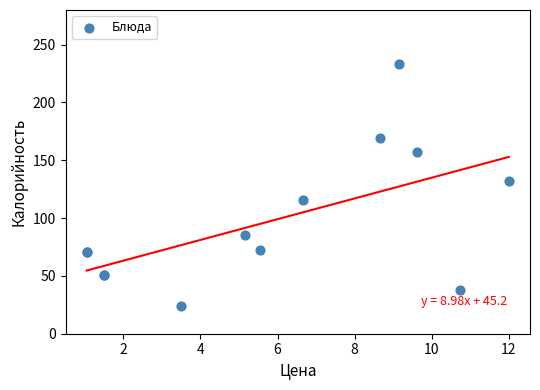

What Y value in the scatter plot is closest to 128?

132.2